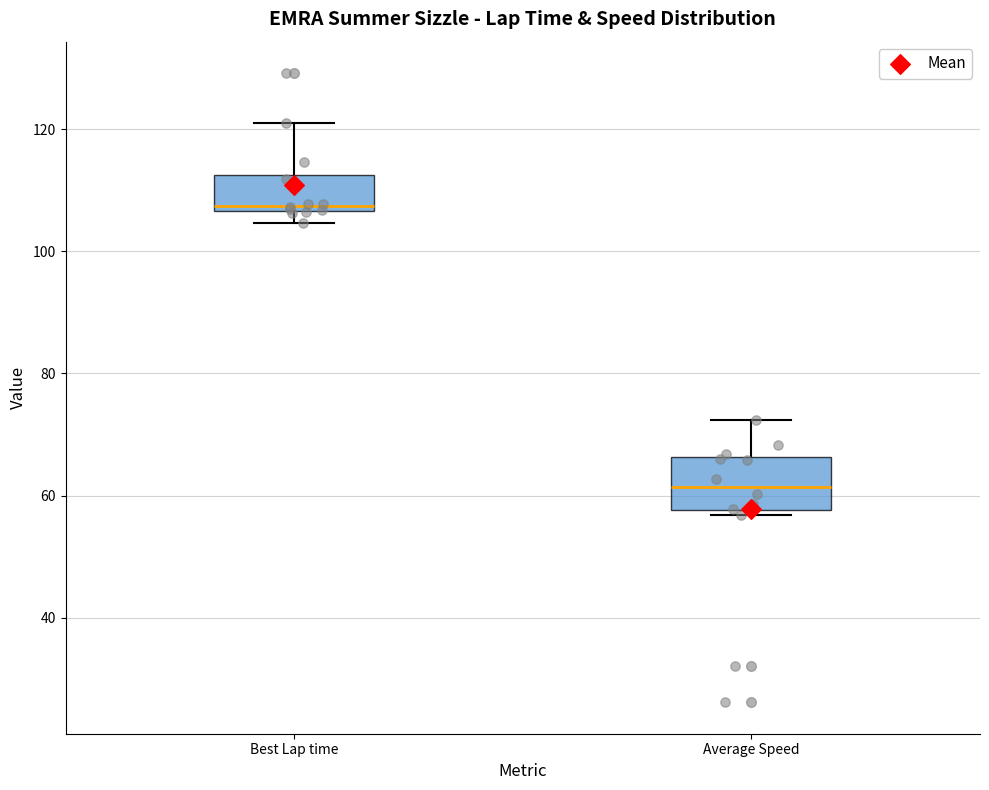

Where does the median line of the box for Average Speed sit on the y-axis? The values are not printed on the chart, so give them approximately, as read against the axis.

62